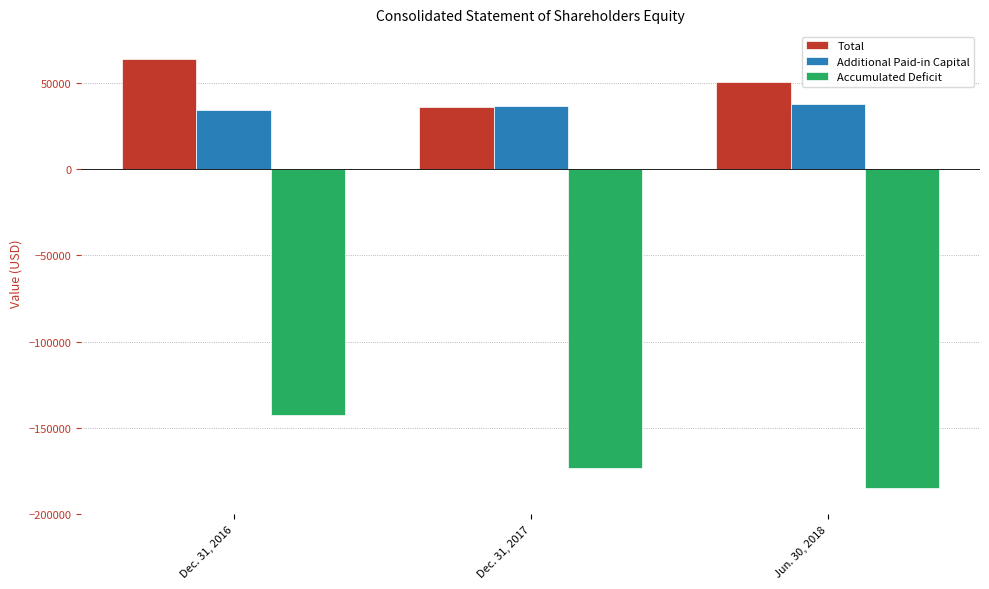

How many data points in Total are less than 50621?

1